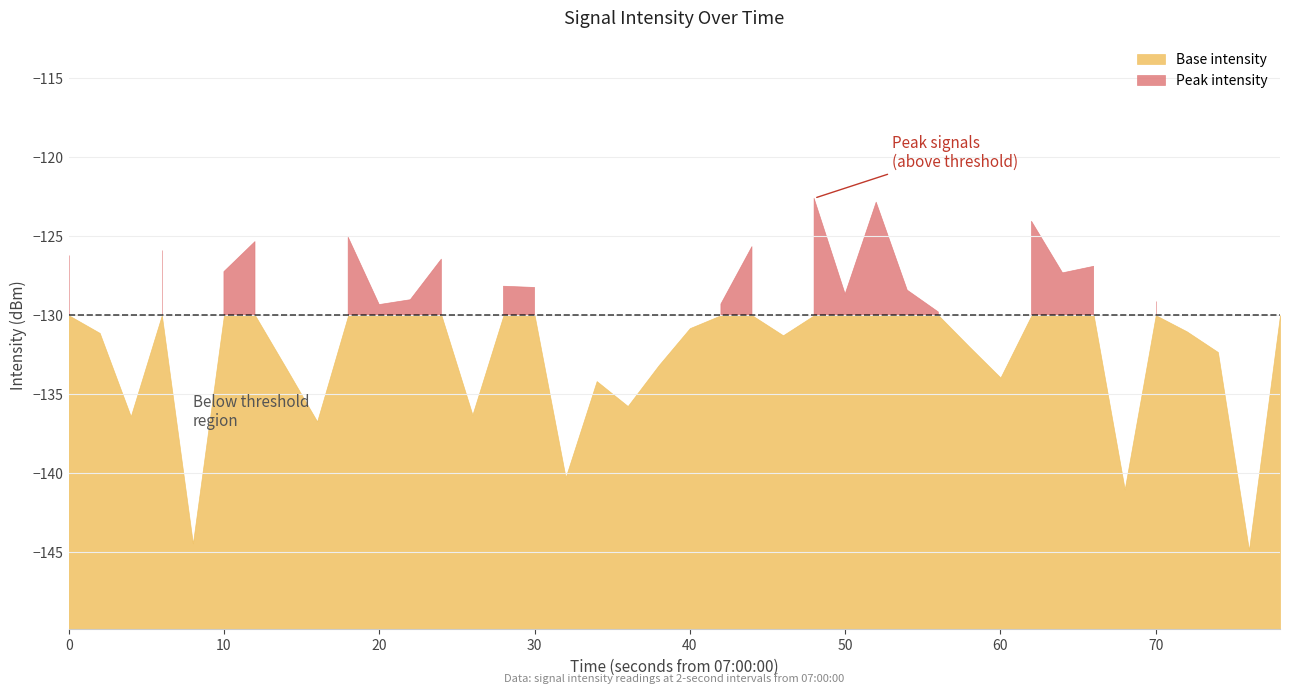

Which has a higher value, 13 or 27?

27